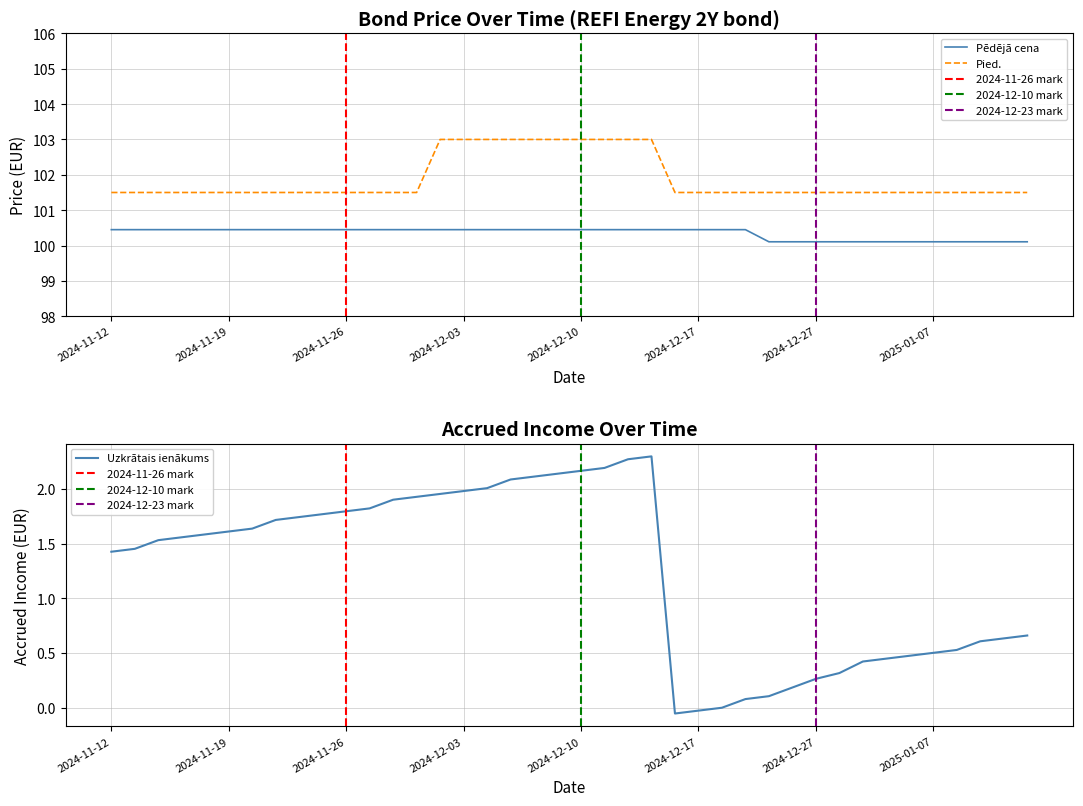

True or false: Pēdējā cena has more than 1 points higher than both neighbors.

False